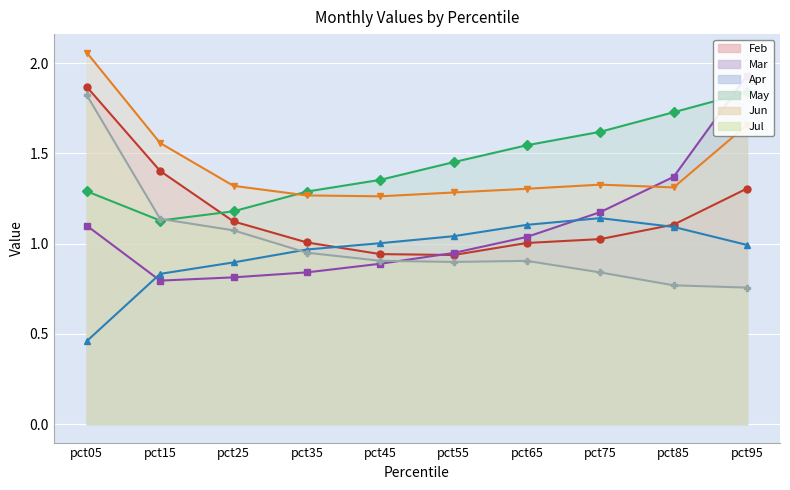

What is the value of the May point at the 9th from the left?

1.7